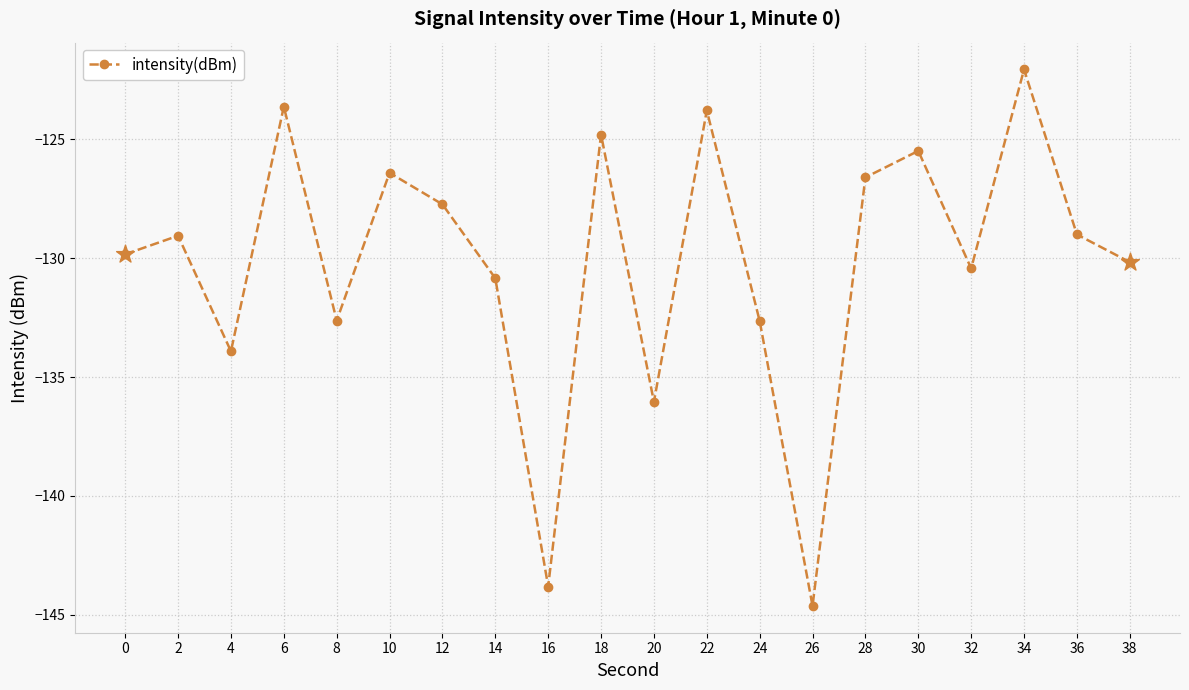

What is the change in value from 14 to 26?

-13.8